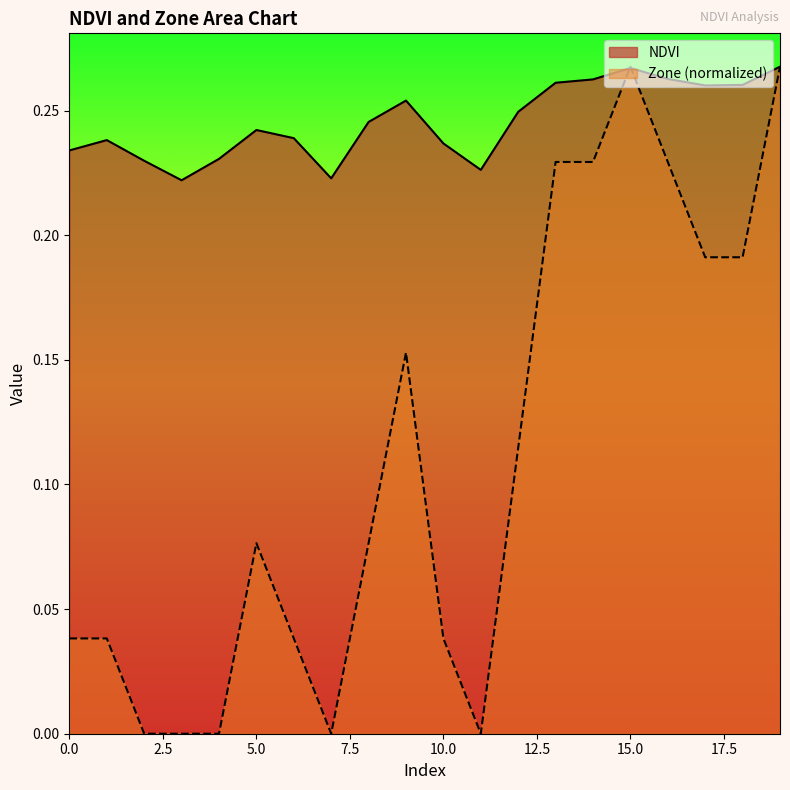

Which series has the widest spread of values?

Zone (normalized)